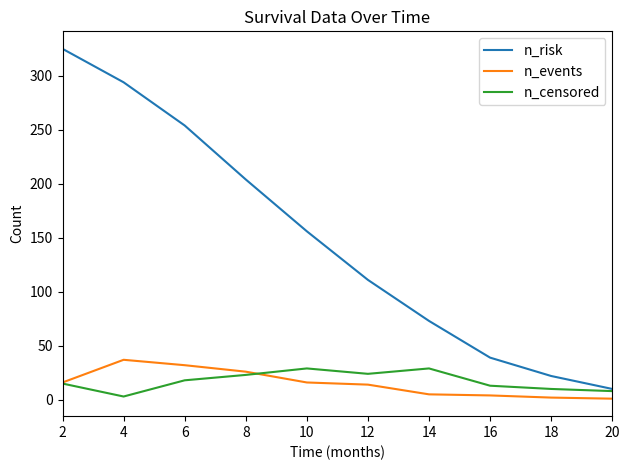

True or false: n_risk has a value of 30 at 14.

False